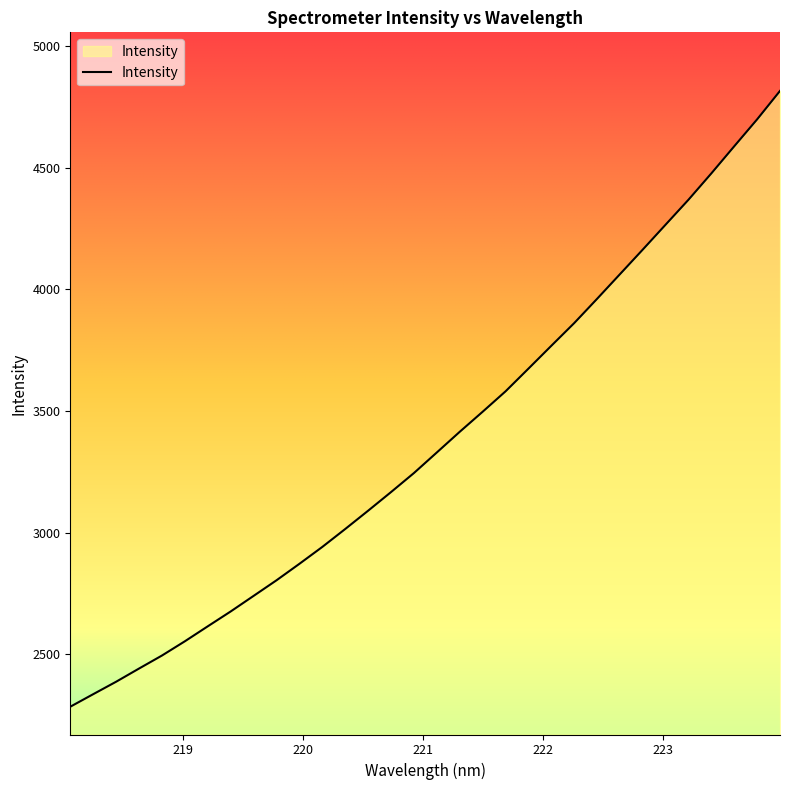

What is the difference between the maximum and minimum values?

2532.0